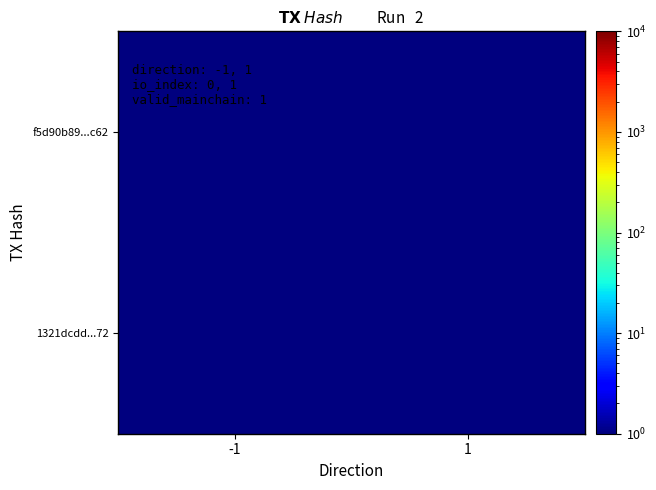

What is the total value across all series at -1?

1.5